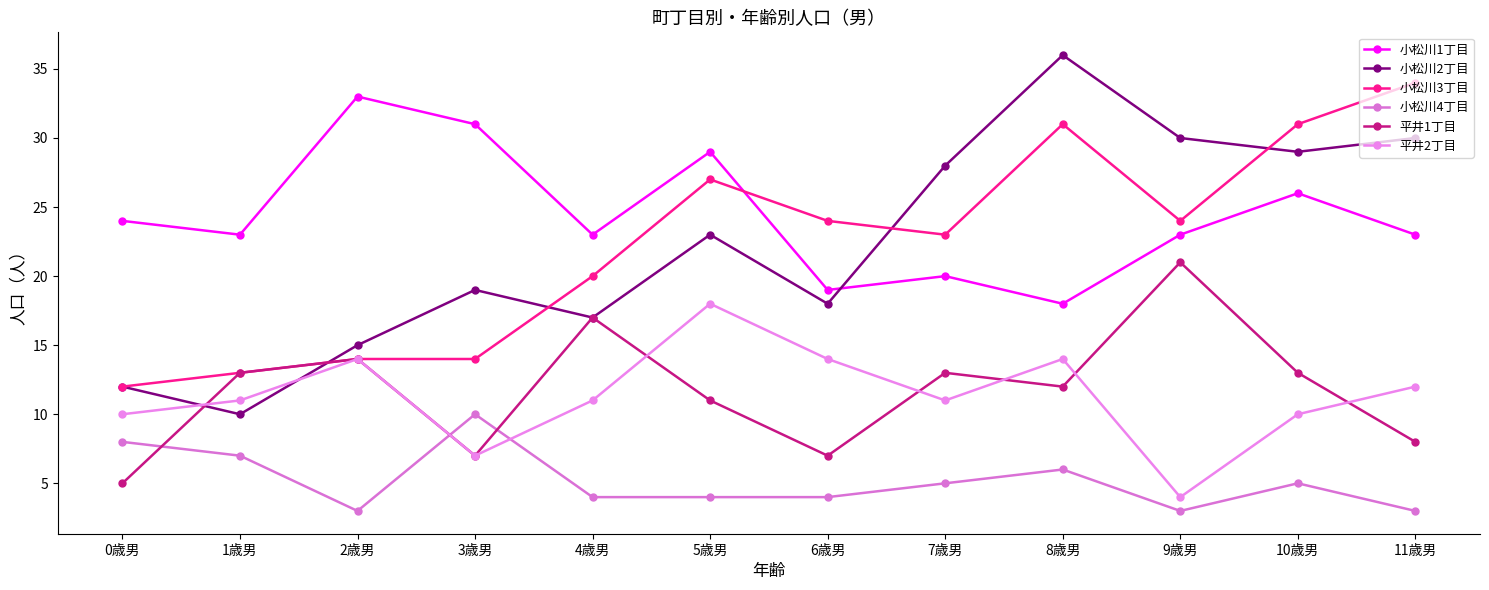

True or false: 小松川3丁目 and 平井1丁目 cross at least once.

False